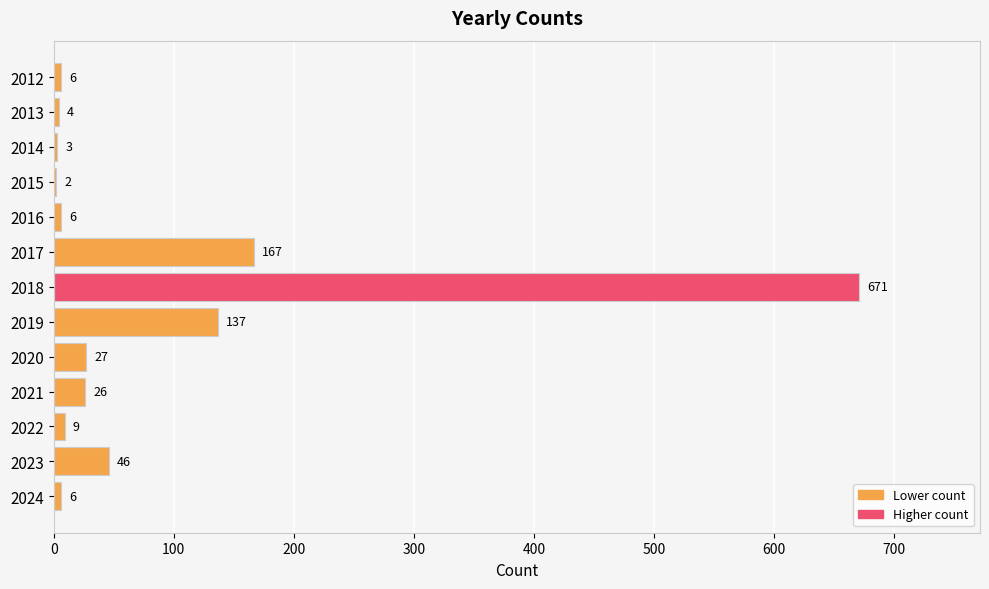

Does the chart contain stacked bars?

No